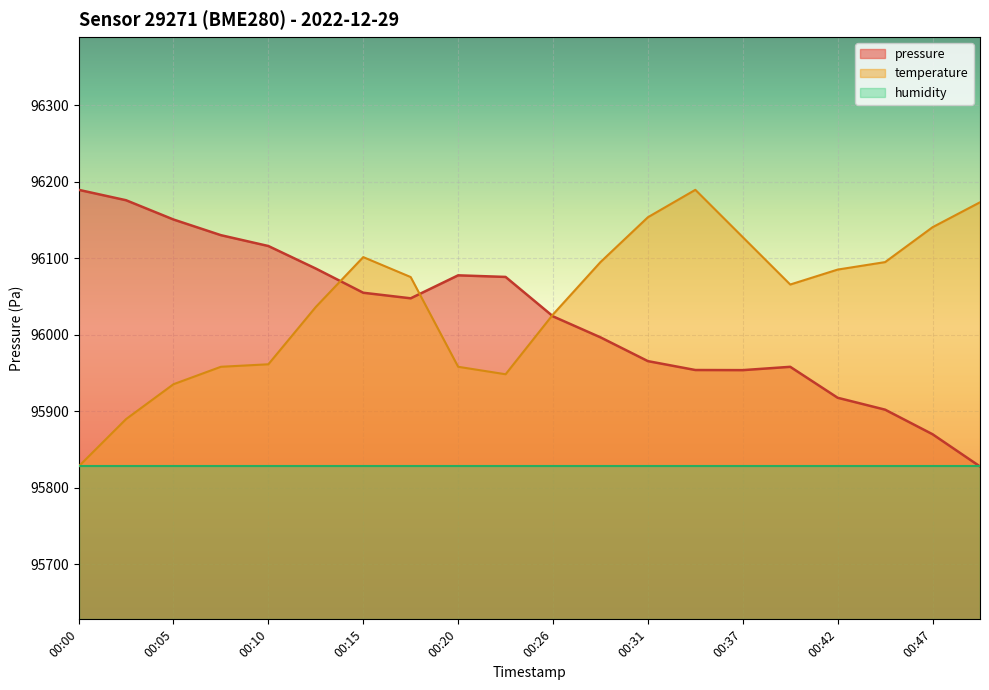

What is the value of the temperature point at the 12th from the left?

96095.1